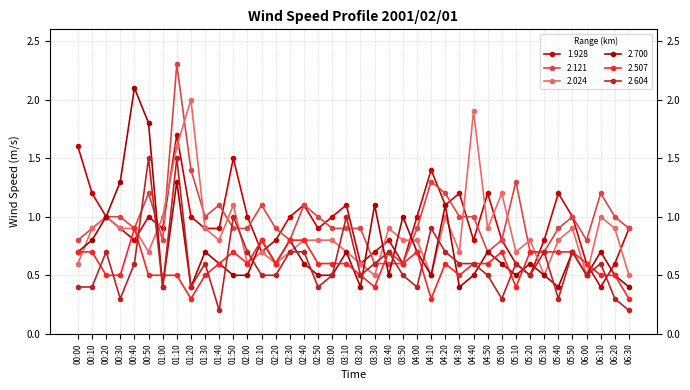

What is the total value across all series at 03:20?

3.5